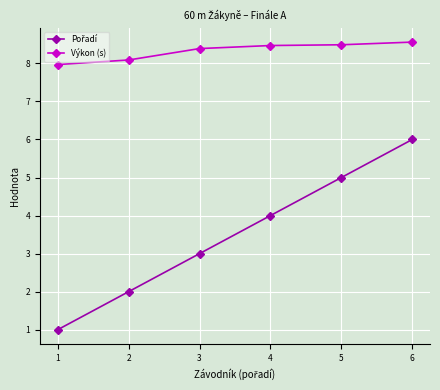

What is the minimum value for Výkon (s)?

8.0